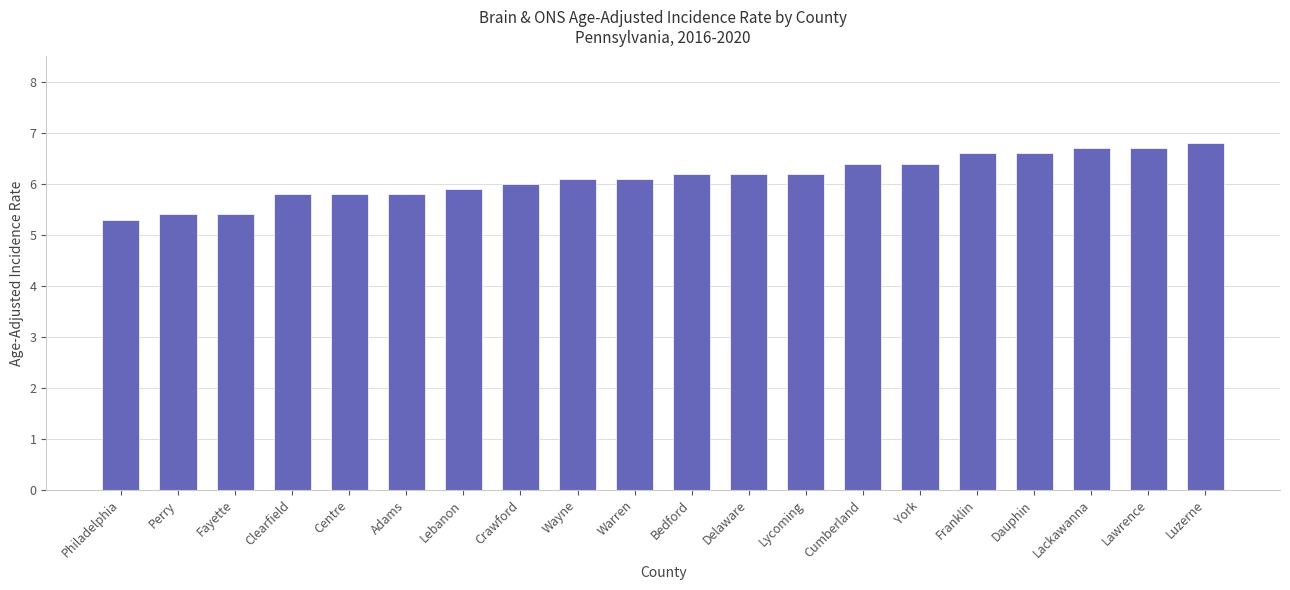

How many bars are there in total?

20